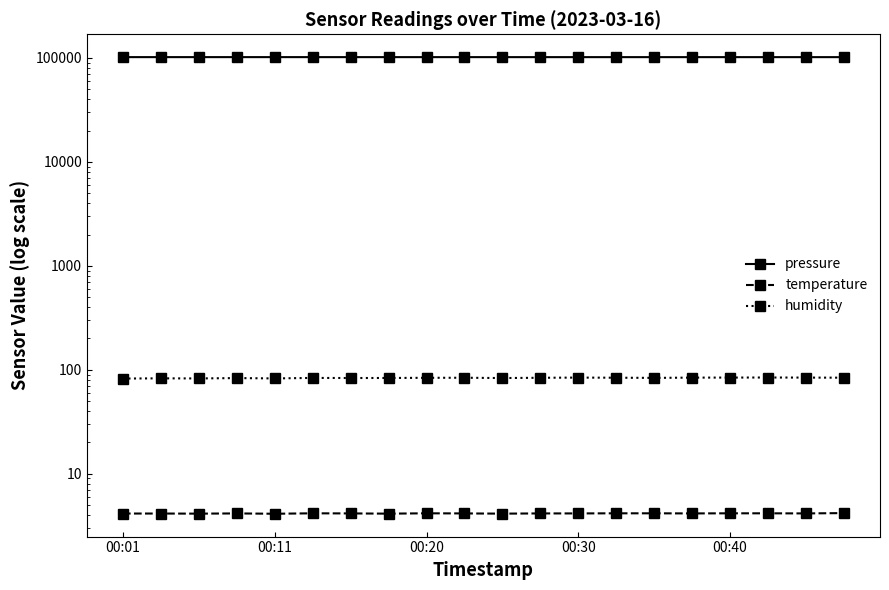

True or false: temperature has more than 1 points higher than both neighbors.

True